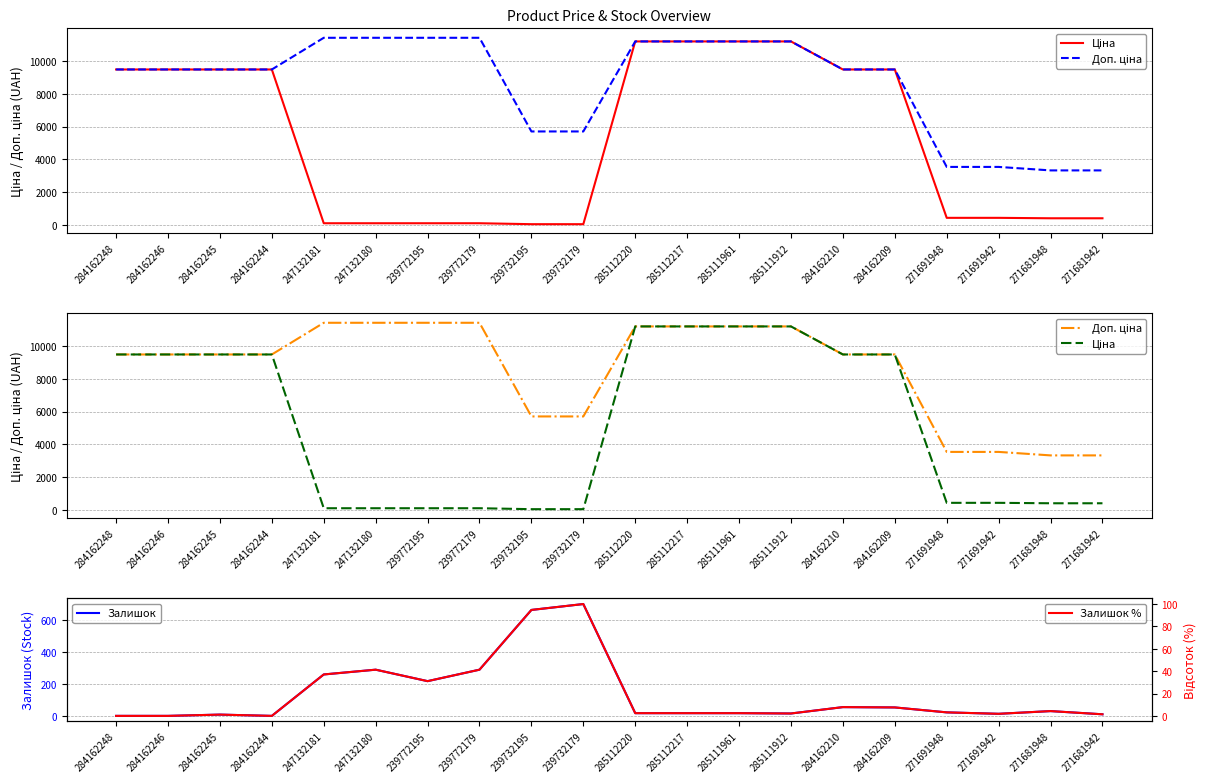

What is the spread (max minus min) of values at 247132180?

11368.7